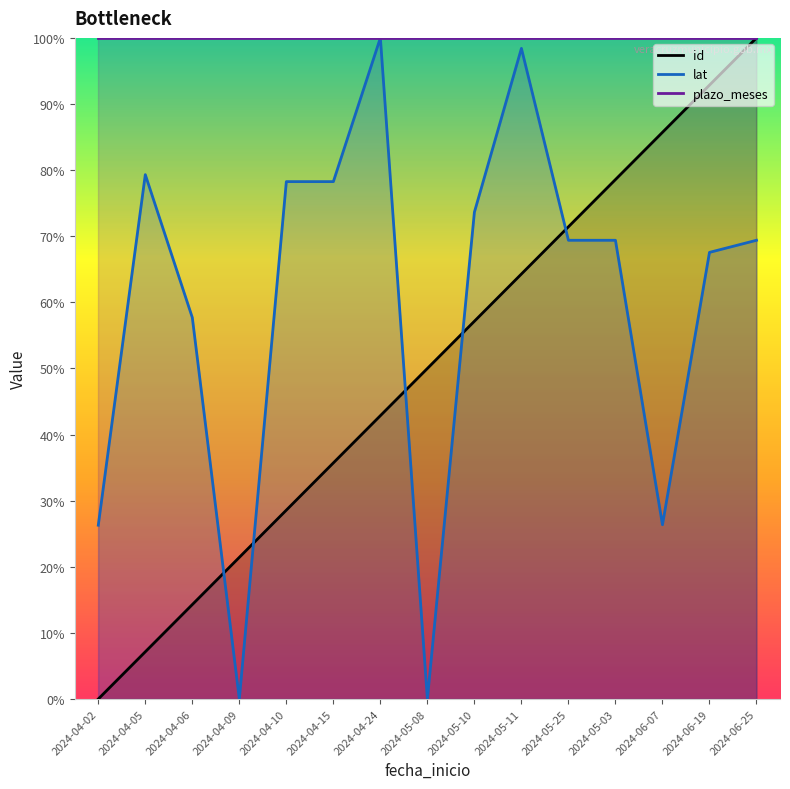

Where is plazo_meses nearest to the value 100?

2024-04-02